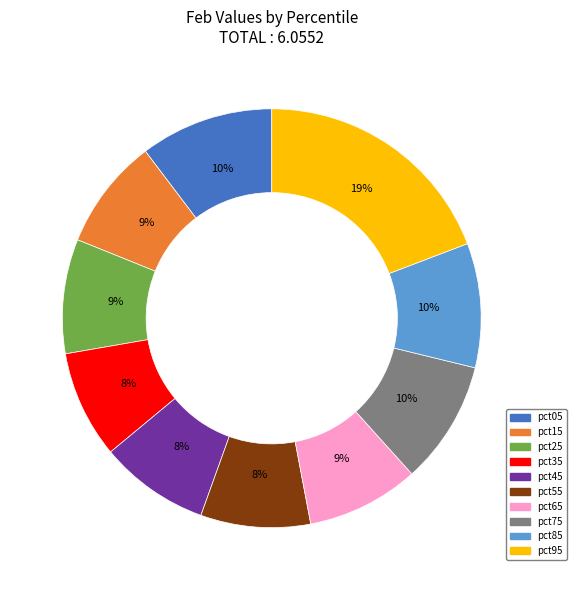

Is it true that pct05 is 17% of the pie?

False